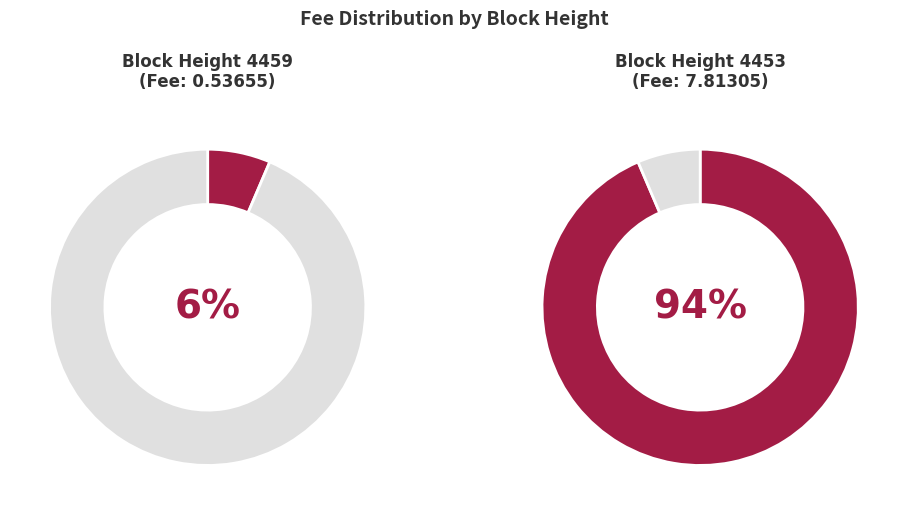

How many slices are in this pie chart?

2